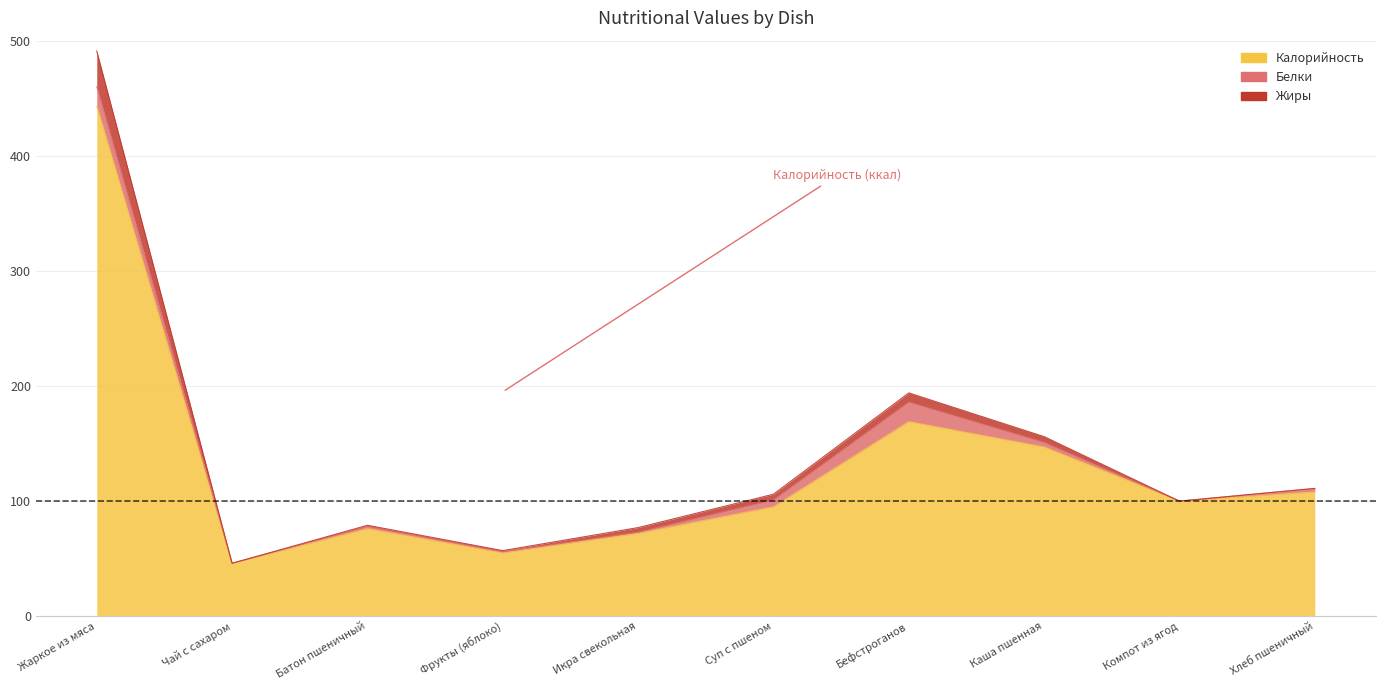

Reading left to right, list all the values displayed in this chart.

Калорийность: 443	46	76	55	72	95	169	147	100	108
Белки: 17	0	2	1	1	6	17	4	0	3
Жиры: 31	0	1	1	4	5	8	5	0	0